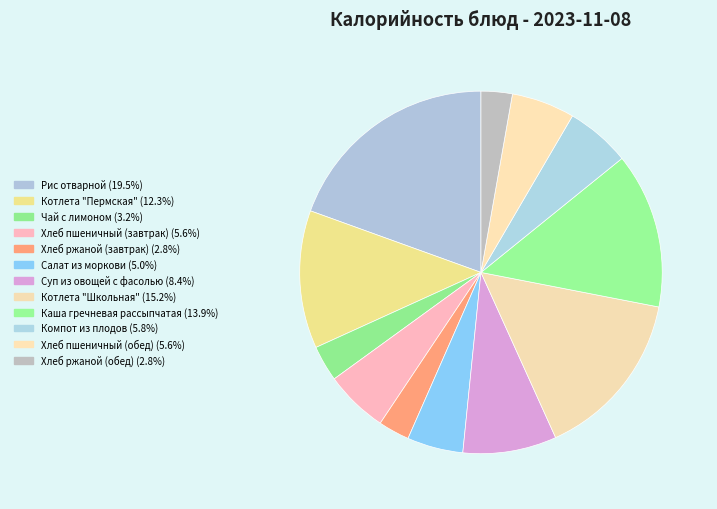

To the nearest percent, what is the difference between the largest and smallest slice percentages?

17%